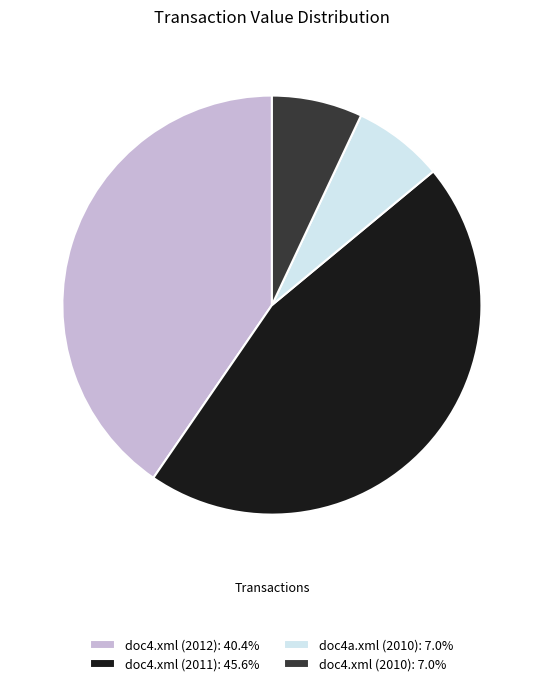

What is the largest slice in the pie chart?

doc4.xml (2011)